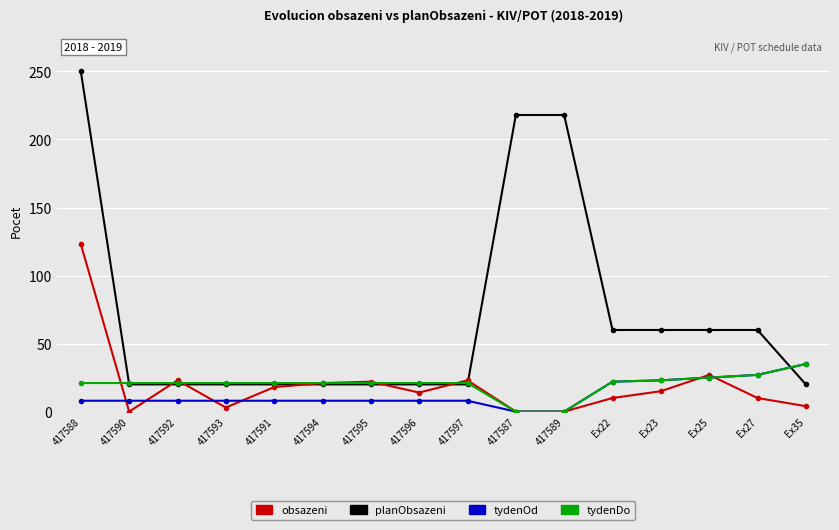

Between 417588 and Ex25, which series saw the biggest shift?

planObsazeni